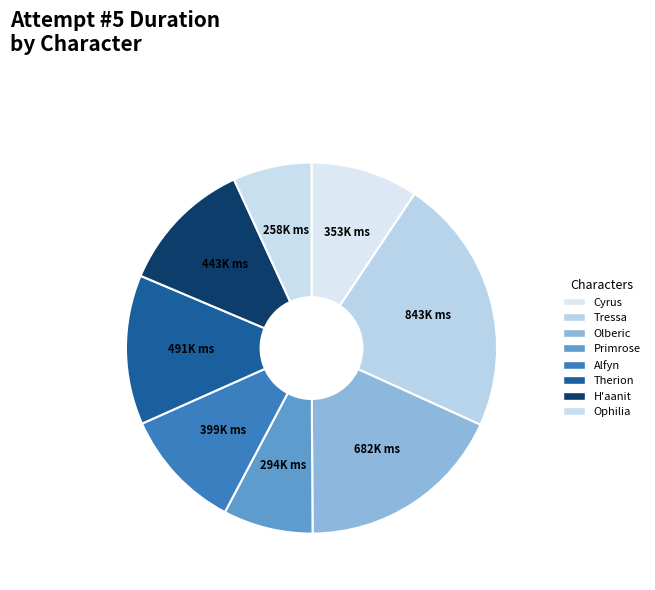

To the nearest percent, what is the difference between the Olberic and Therion slice percentages?

5%